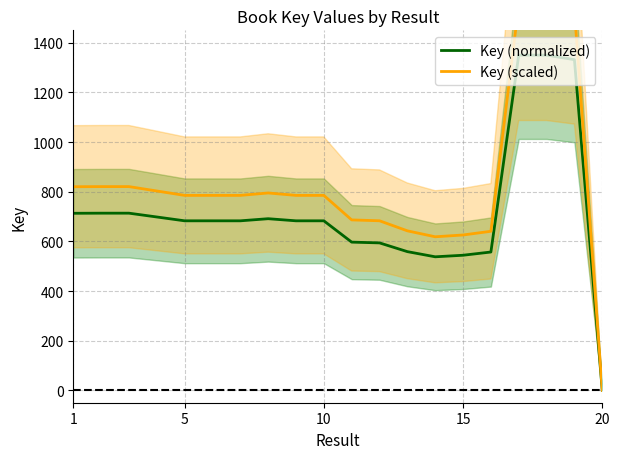

What is the maximum value for Key (normalized)?

1350.0